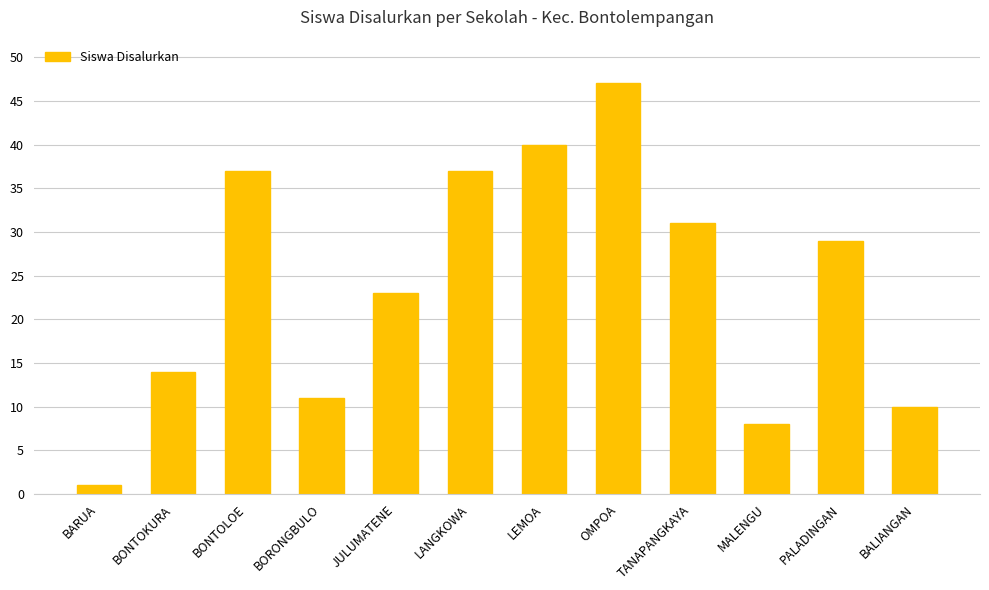

Is it true that the value at BORONGBULO is 7?

False